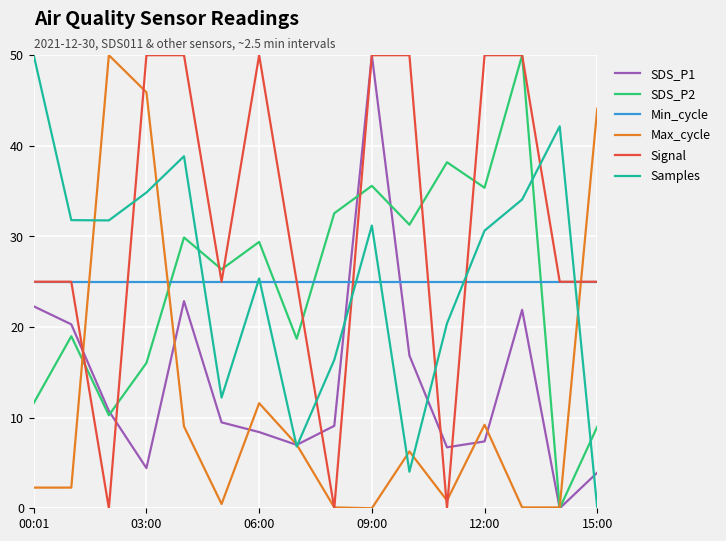

How many values in the Max_cycle series exceed 6?

8